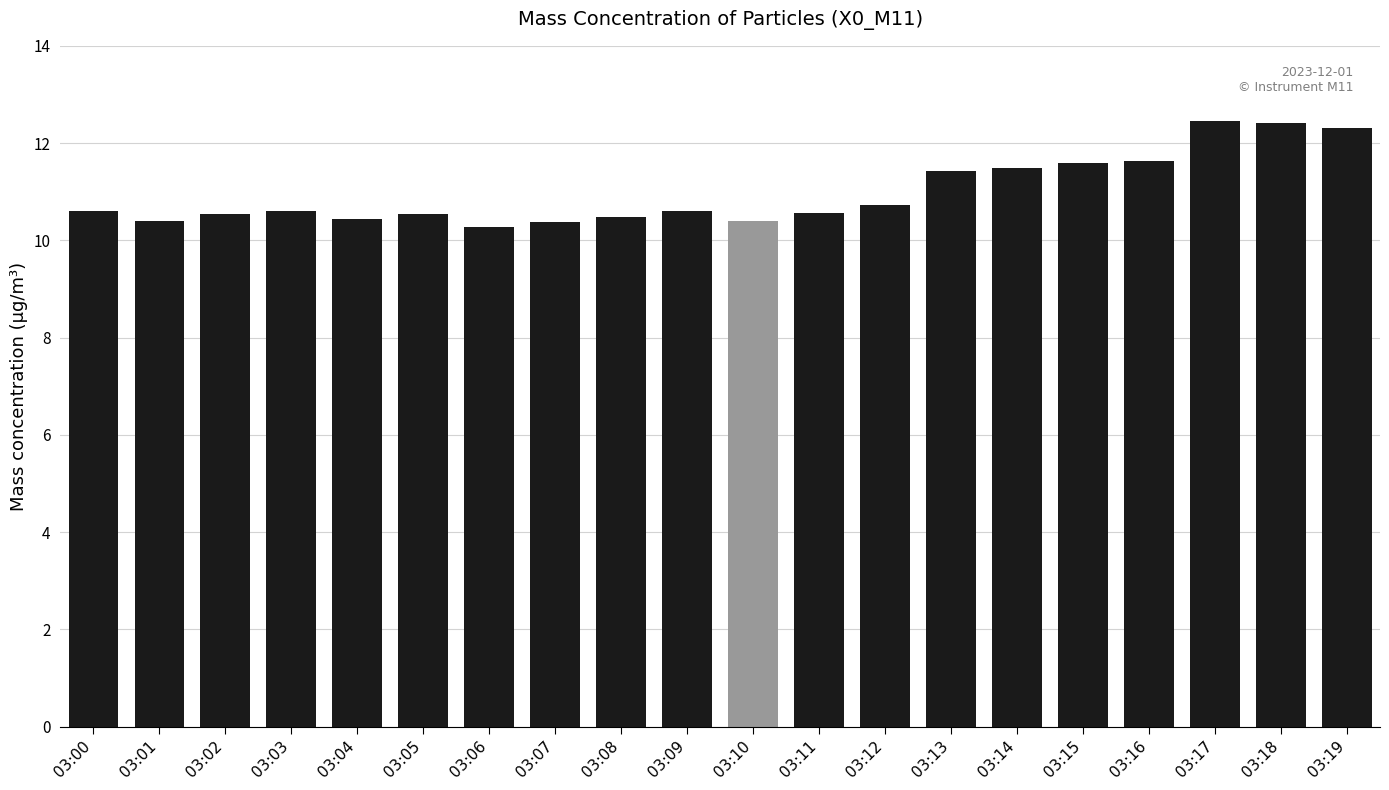

How many values are between 10 and 11?

13